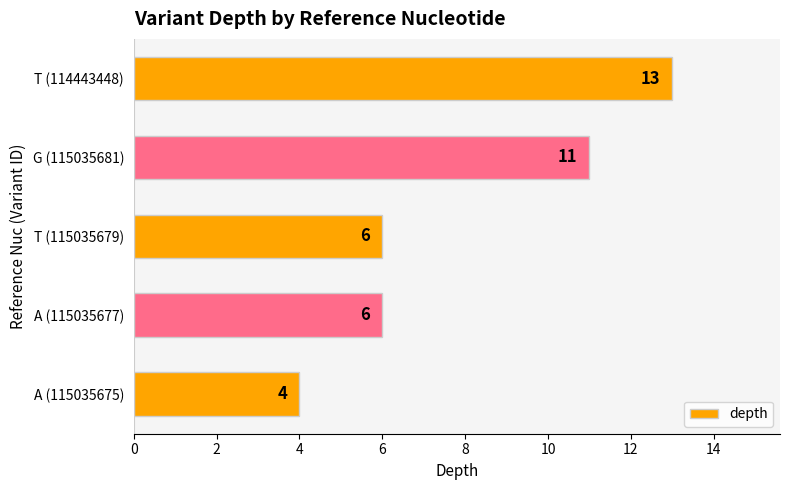

What is the smallest value displayed?

4